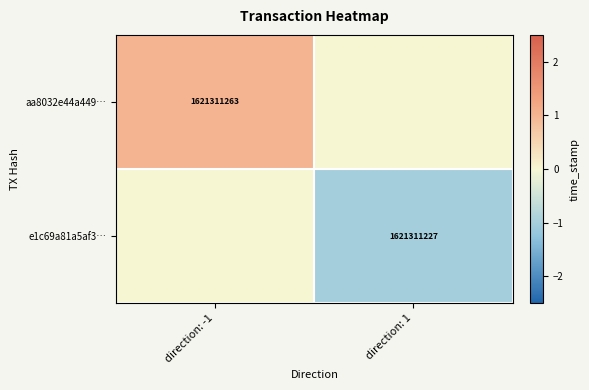

Which has a higher value, direction: 1 or direction: -1?

direction: -1